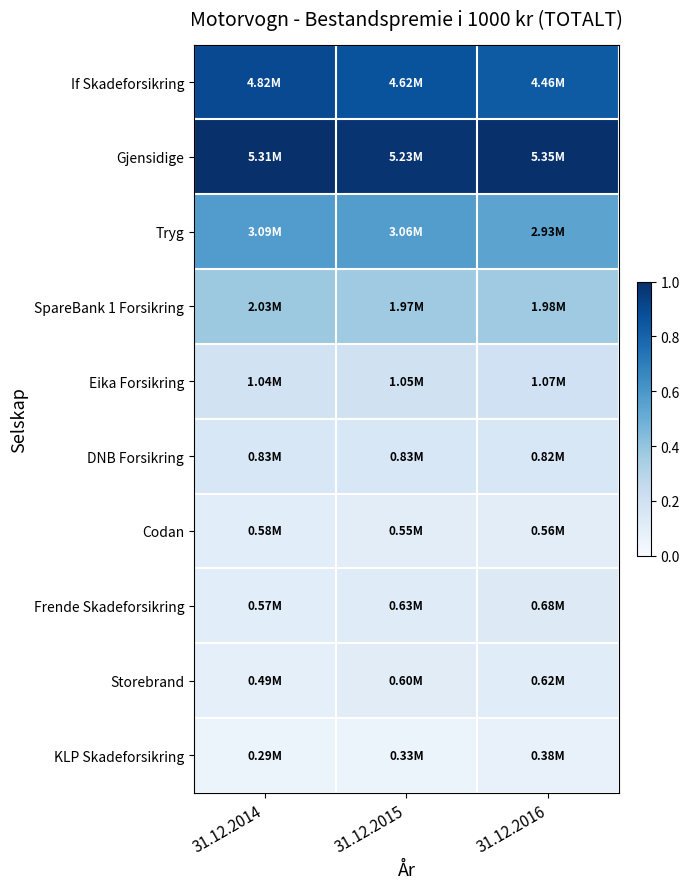

What is the total value across all series at 31.12.2015?

3.5